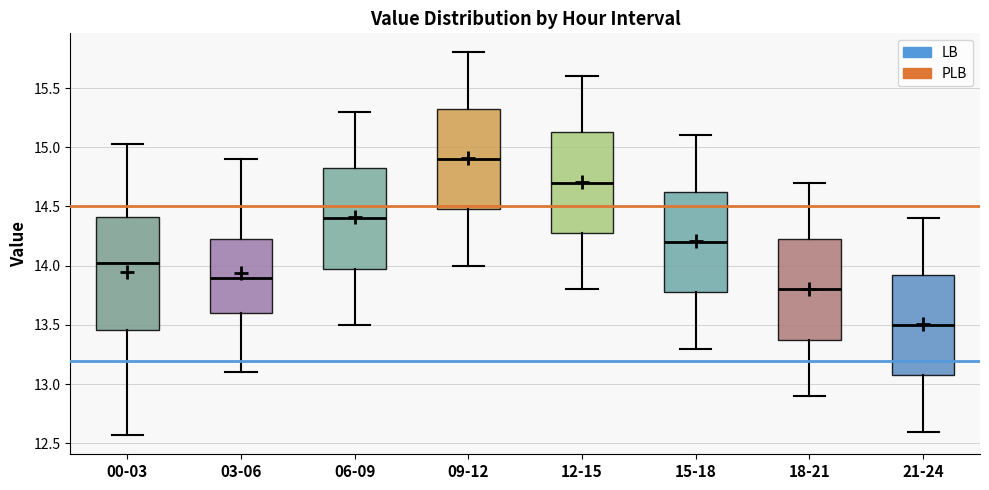

Reading left to right, transcribe this box plot: for each box, give where its median line is, the range the box spans, and where its two whiskers end, as read against the y-axis. The values are not printed on the chart, so give them approximately, as read against the axis.

00-03: median 14.00, box 13.45 to 14.40, whiskers 12.55 to 15.05
03-06: median 13.90, box 13.60 to 14.25, whiskers 13.10 to 14.90
06-09: median 14.40, box 14.00 to 14.85, whiskers 13.50 to 15.30
09-12: median 14.90, box 14.50 to 15.35, whiskers 14.00 to 15.80
12-15: median 14.70, box 14.30 to 15.15, whiskers 13.80 to 15.60
15-18: median 14.20, box 13.80 to 14.65, whiskers 13.30 to 15.10
18-21: median 13.80, box 13.40 to 14.25, whiskers 12.90 to 14.70
21-24: median 13.50, box 13.10 to 13.95, whiskers 12.60 to 14.40